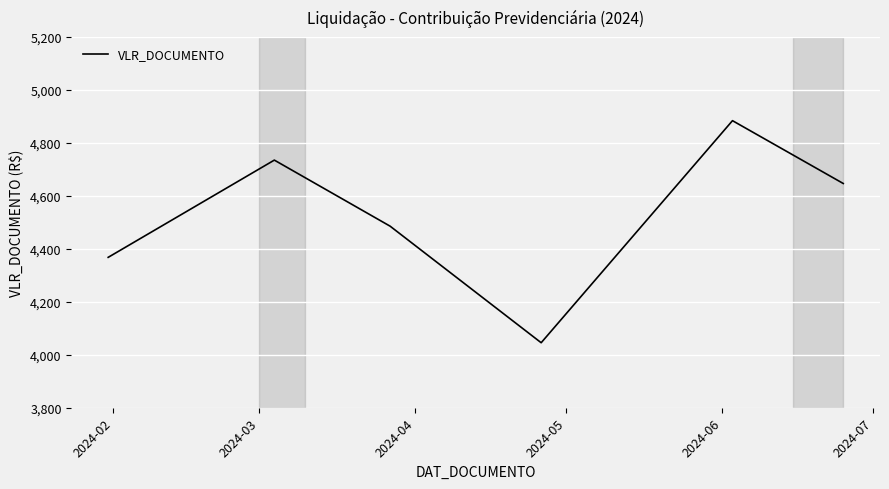

What is the maximum value shown in the chart?

4884.0